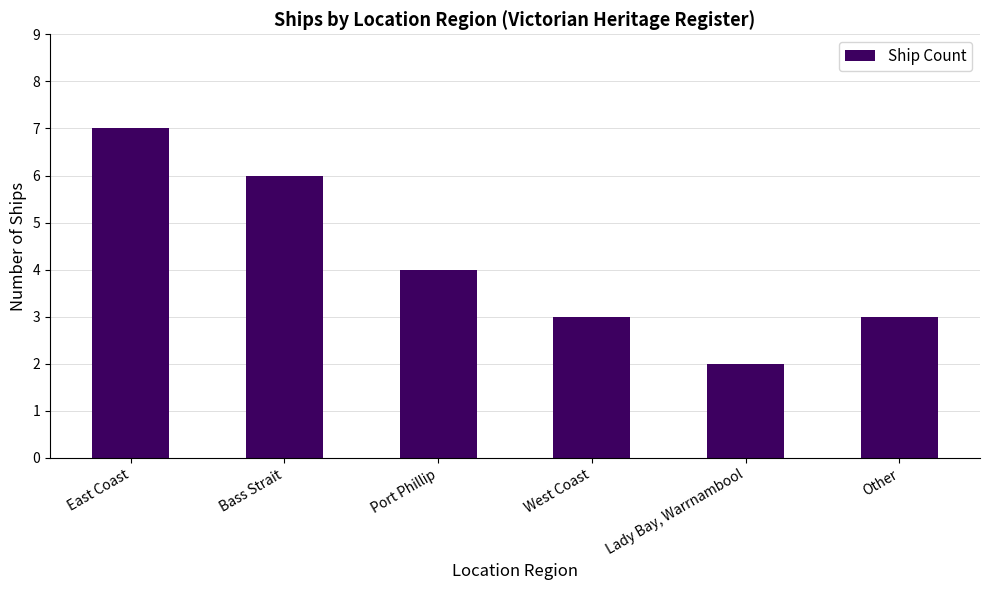

What is the difference between the maximum and minimum values?

5